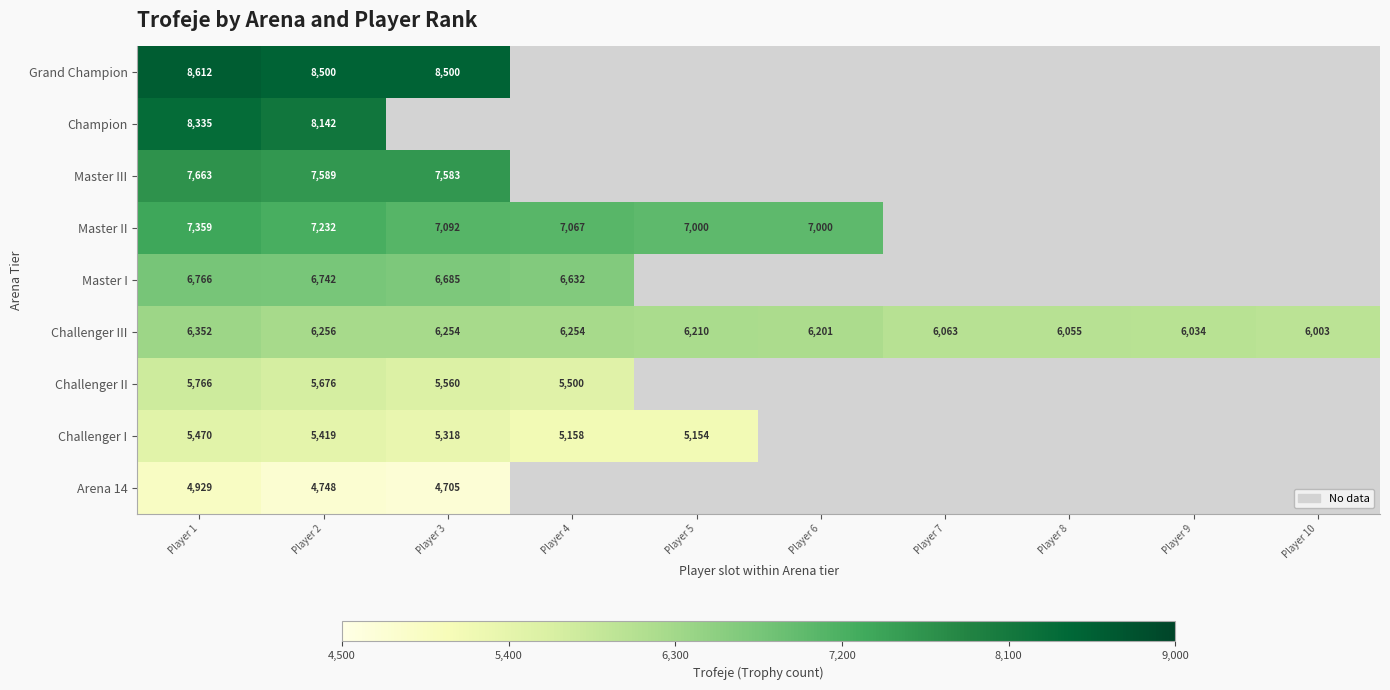

Which has a higher value, Player 10 or Player 1?

Player 1